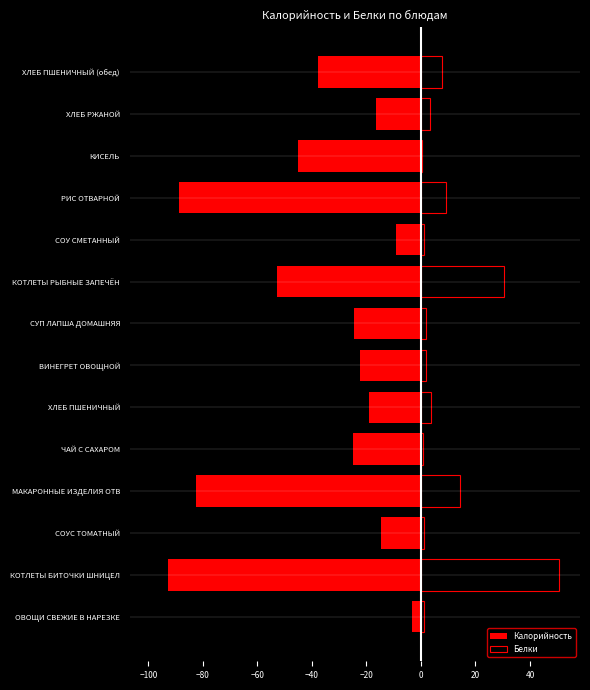

Which series has the largest range (max minus min)?

Калорийность